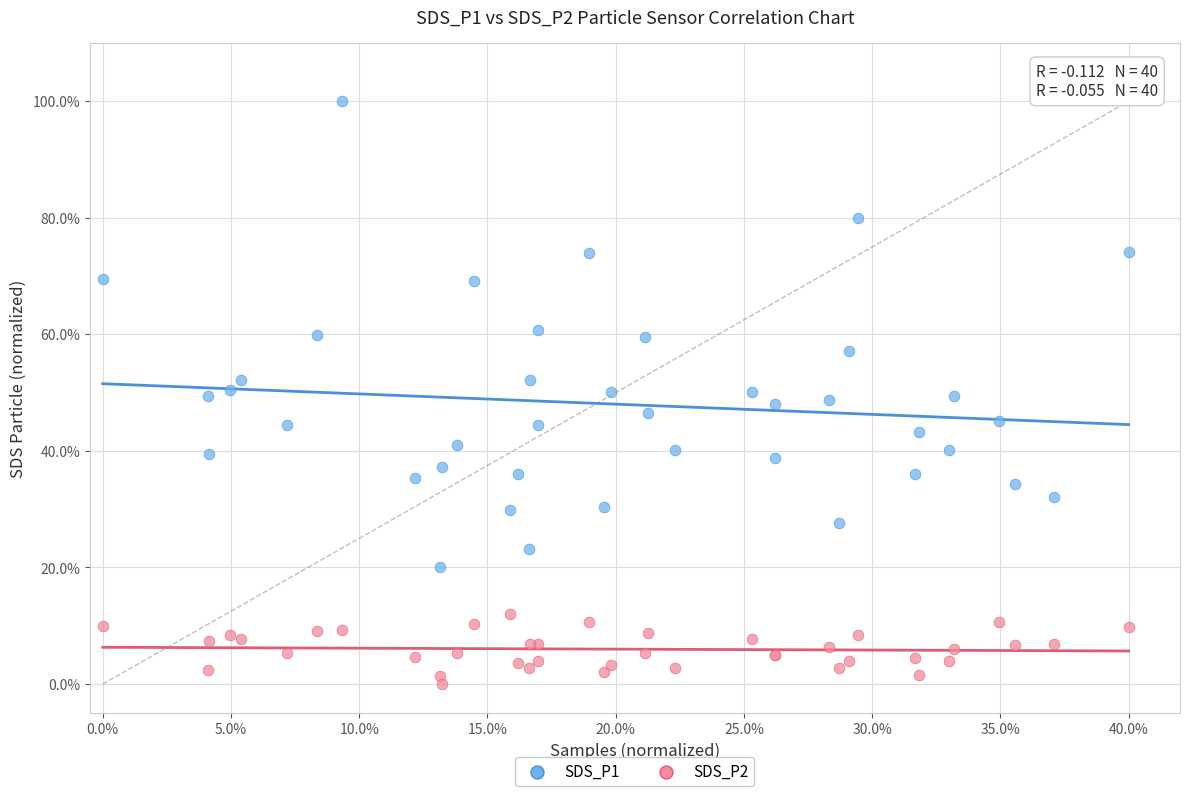

Which series has the largest Y range (max minus min)?

SDS_P1